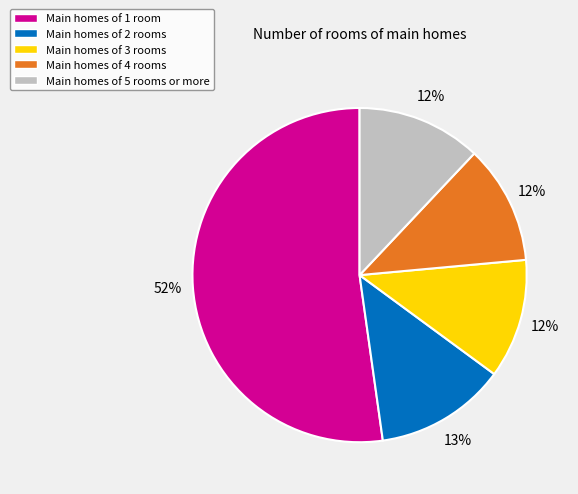

Does any single category account for the majority?

Yes